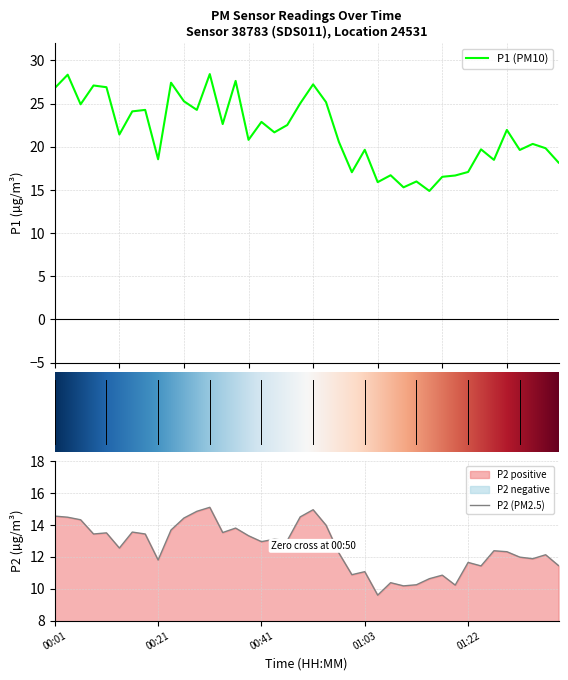

What position from the left is 01:22?

33